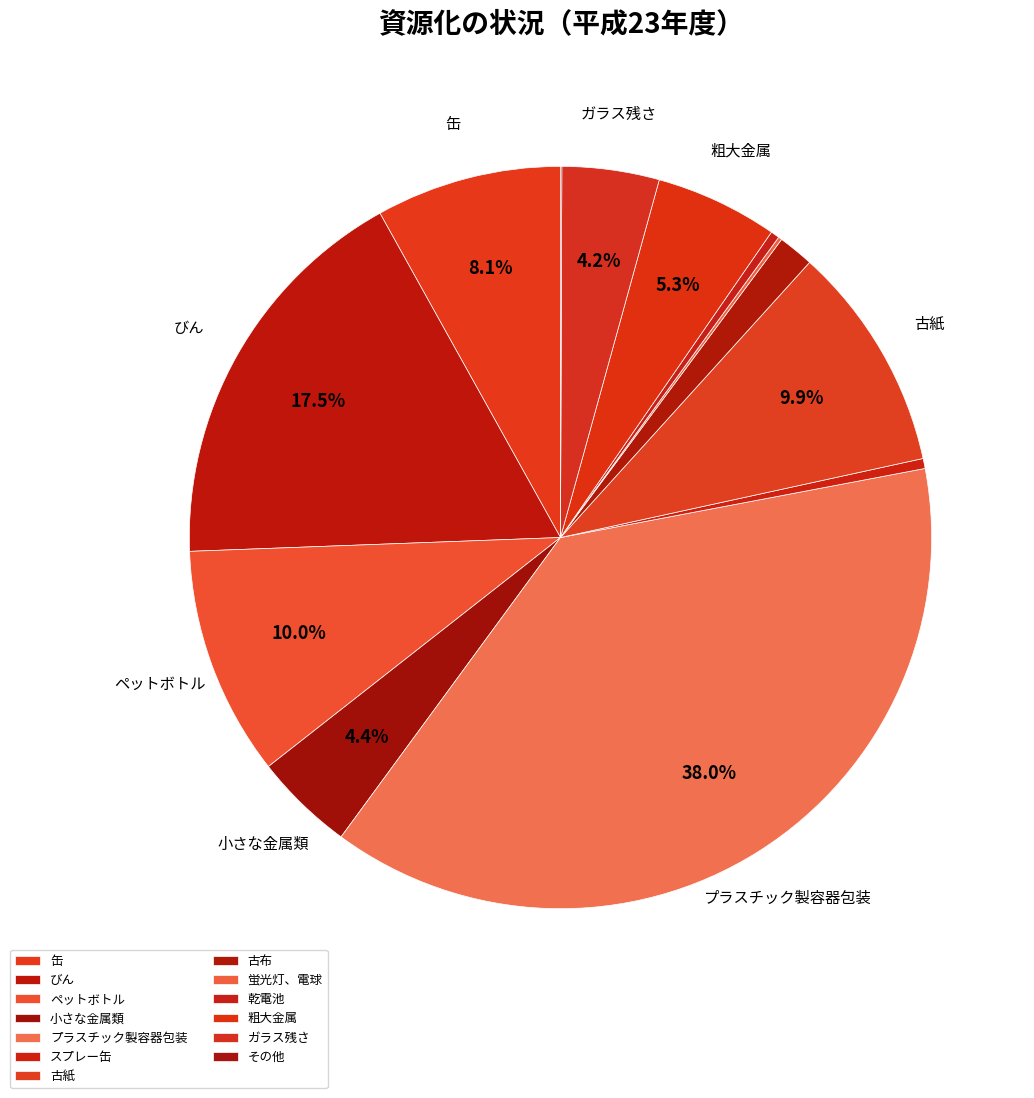

How many slices are in this pie chart?

13